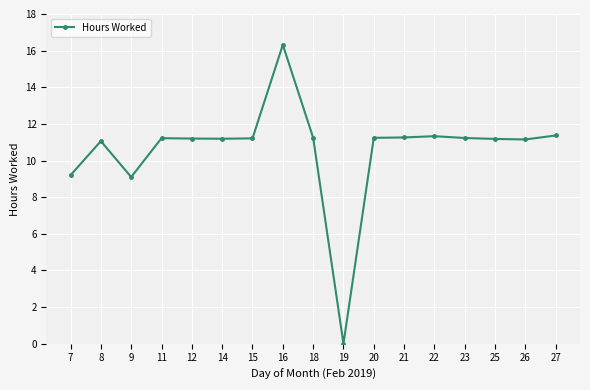

True or false: the data shows 22.0 at 16.

False